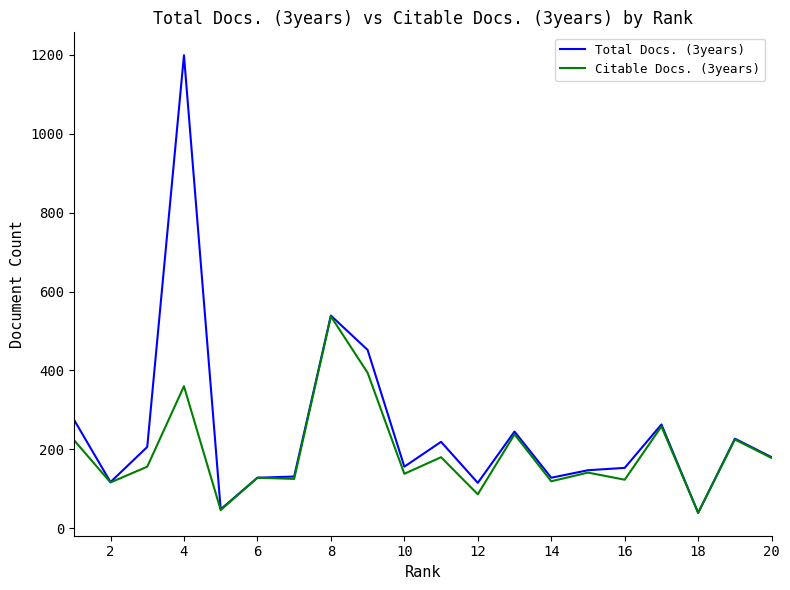

What is the smallest value displayed?

39